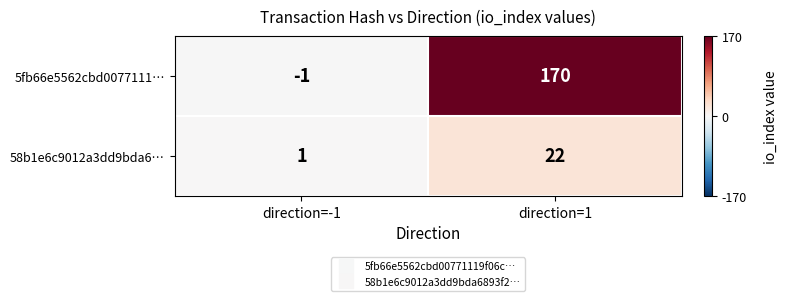

What is the greatest value displayed?

170